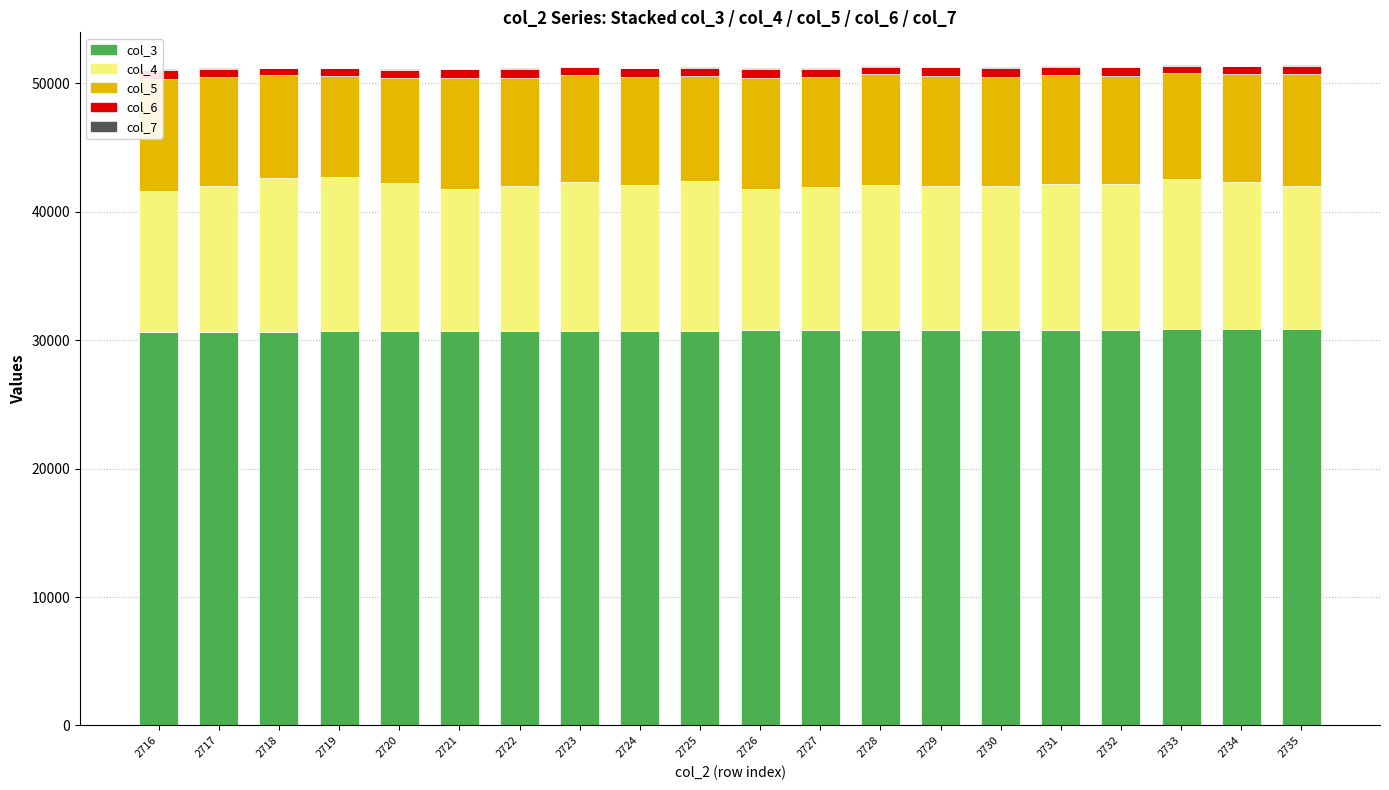

Are the bars horizontal?

No